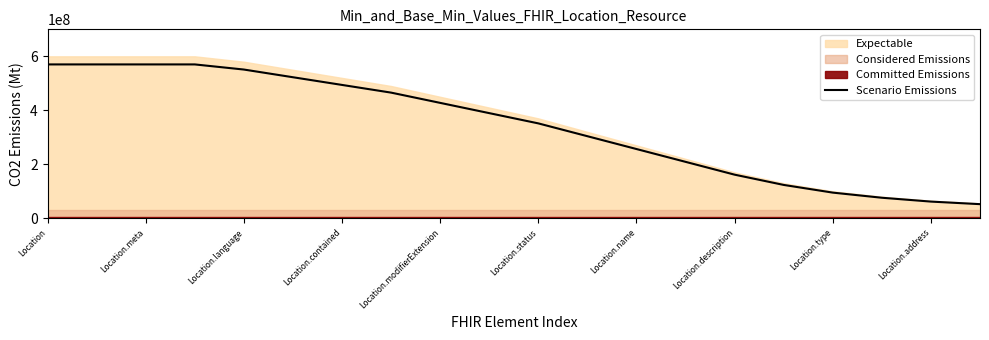

True or false: Scenario Emissions has a value of 256500000.0 at Location.name.

True